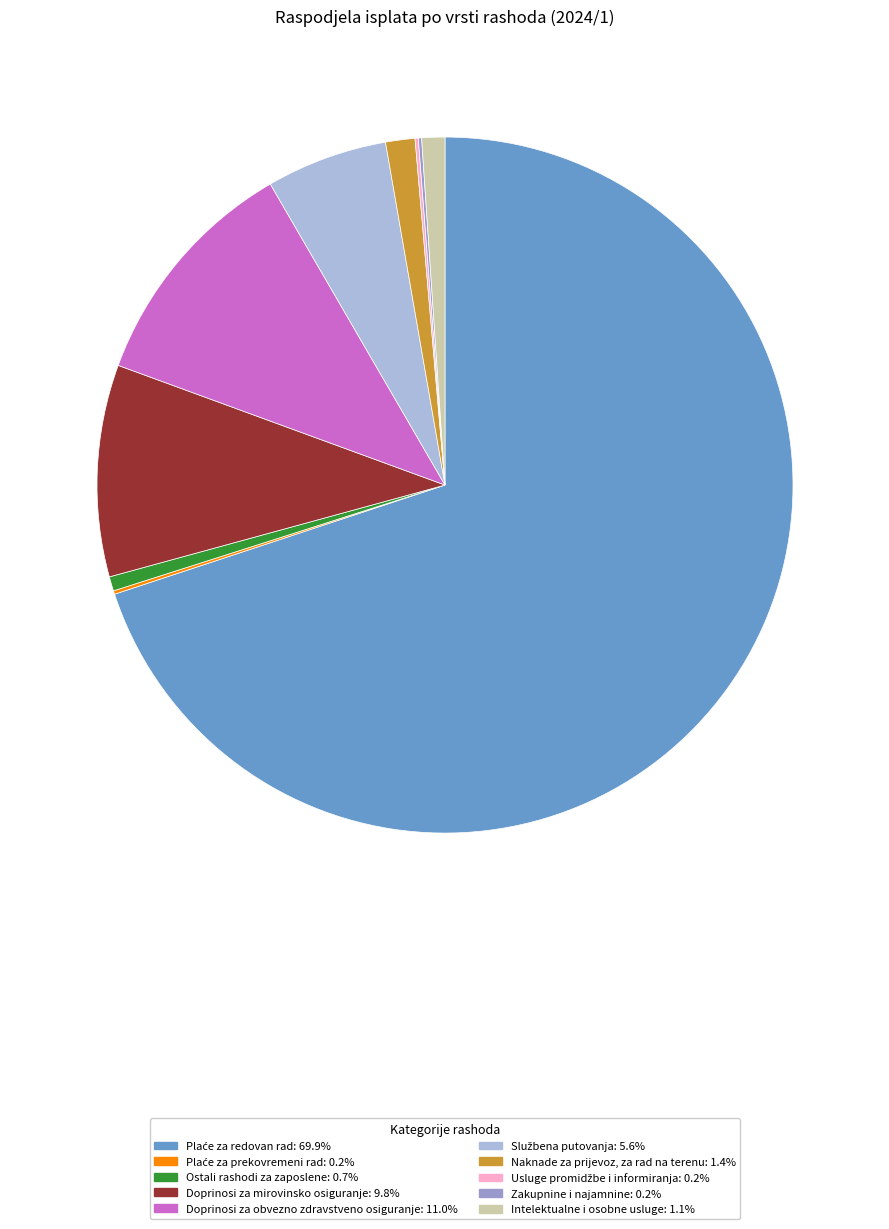

Is there any slice that represents more than half of the pie?

Yes